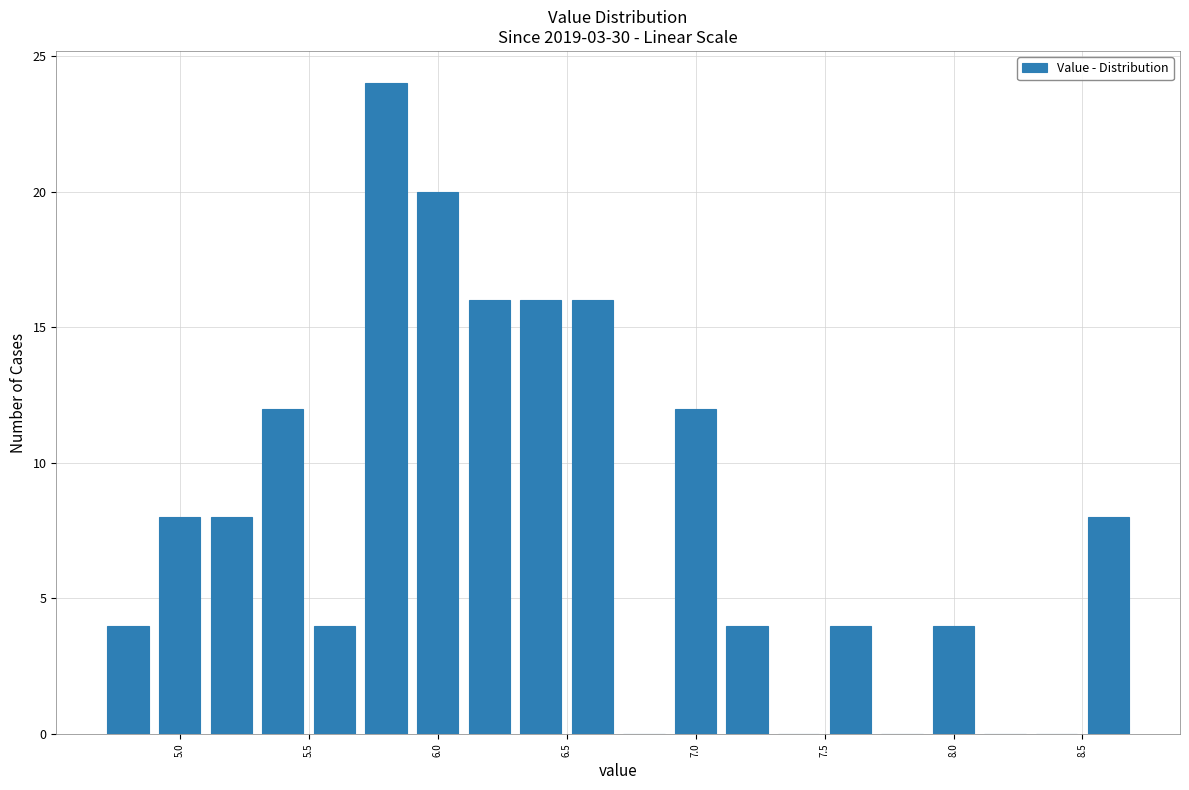

Reading left to right, transcribe this chart: for each bar, give the range it covers on the x-axis and its height. The values are not printed on the chart, so give them approximately, as read against the axis.

4.7 to 4.9: 4
4.9 to 5.1: 8
5.1 to 5.3: 8
5.3 to 5.5: 12
5.5 to 5.7: 4
5.7 to 5.9: 24
5.9 to 6.1: 20
6.1 to 6.3: 16
6.3 to 6.5: 16
6.5 to 6.7: 16
6.7 to 6.9: 0
6.9 to 7.1: 12
7.1 to 7.3: 4
7.3 to 7.5: 0
7.5 to 7.7: 4
7.7 to 7.9: 0
7.9 to 8.1: 4
8.1 to 8.3: 0
8.3 to 8.5: 0
8.5 to 8.7: 8